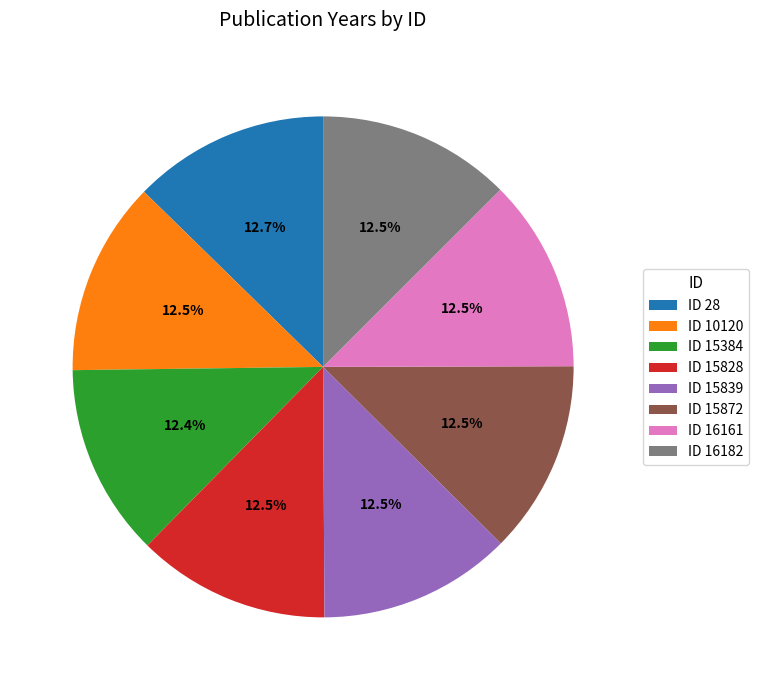

What is the ratio of the value at ID 15872 to the value at ID 15828?

1.0